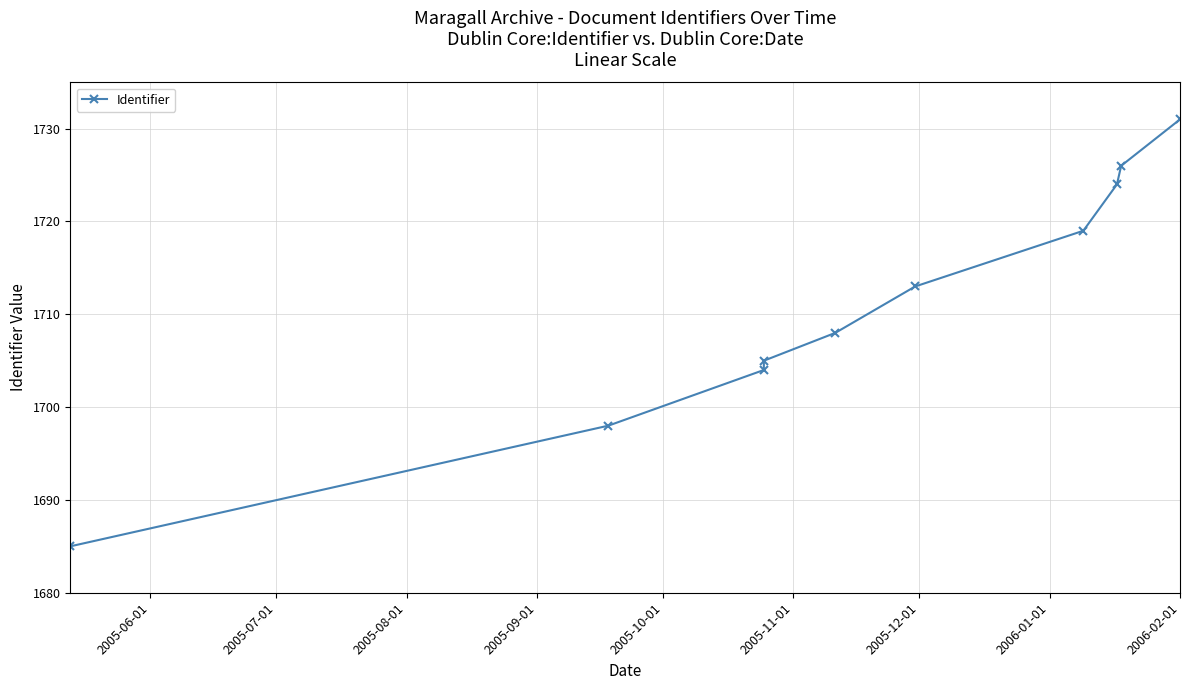

Does the chart display data point markers on the line(s)?

Yes